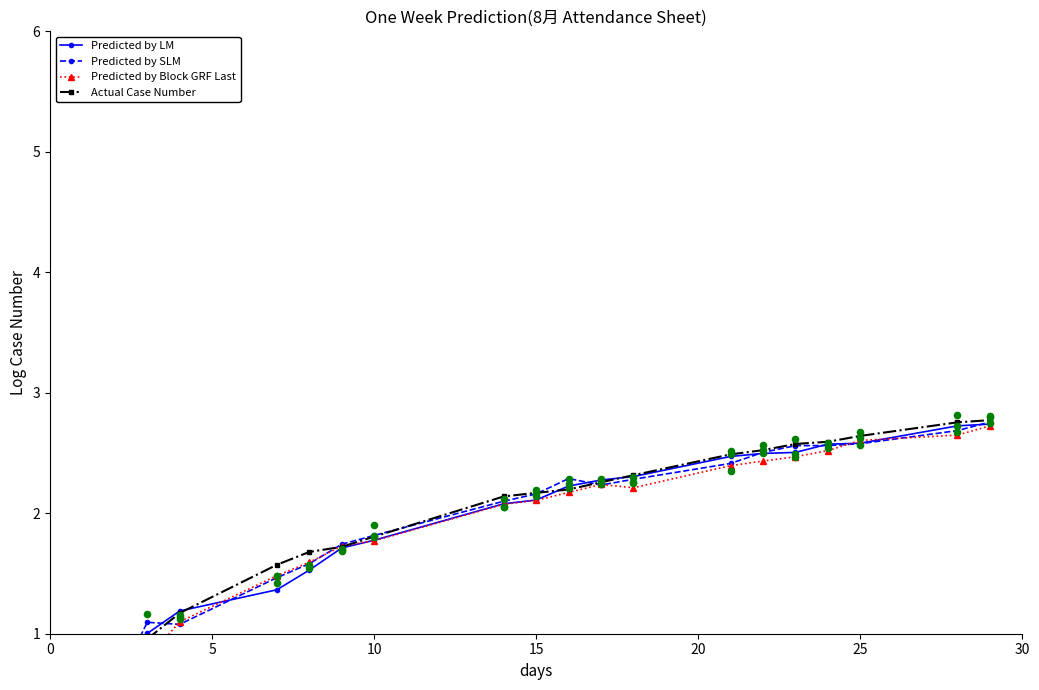

Which series reaches the minimum Y coordinate?

Actual Case Number